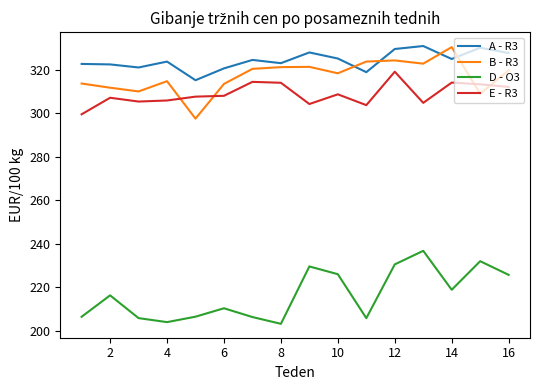

What is the minimum value for E - R3?

299.5